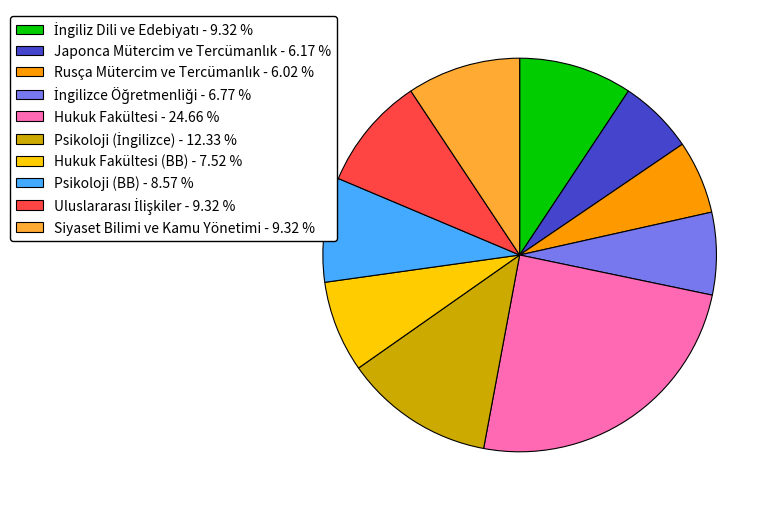

Which slice is the largest?

Hukuk Fakültesi - 24.66 %